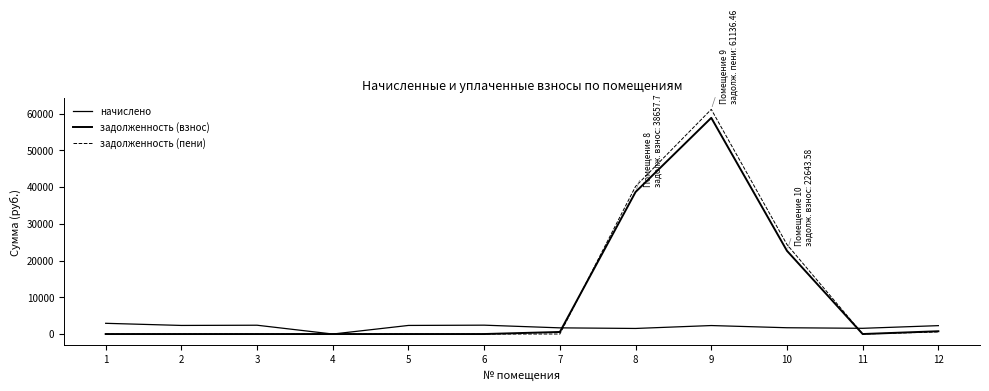

Which series ends up on top after the final intersection of начислено and задолженность (пени)?

начислено